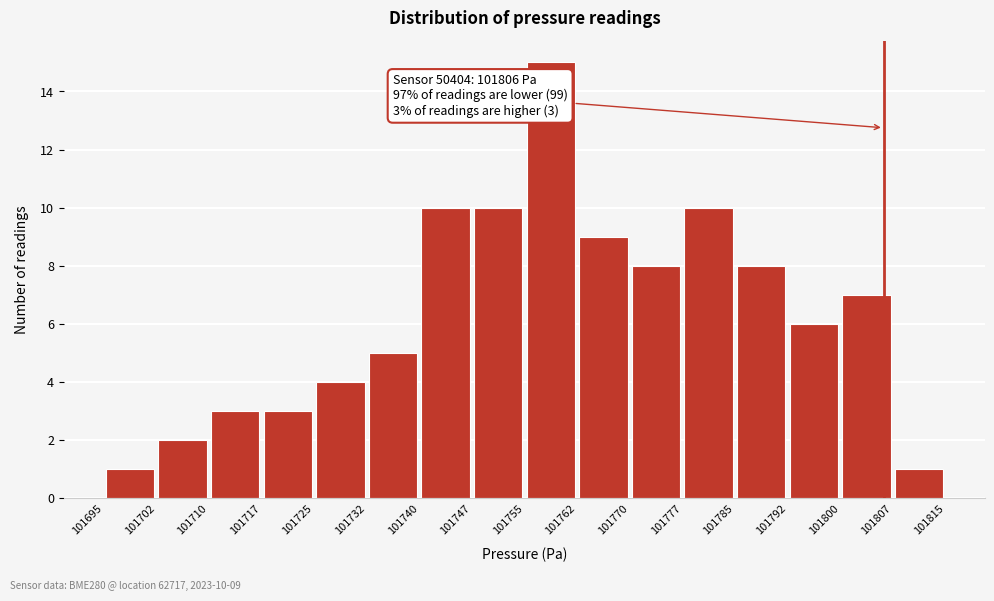

Which range on the x-axis has the tallest bar?

101755 to 101762